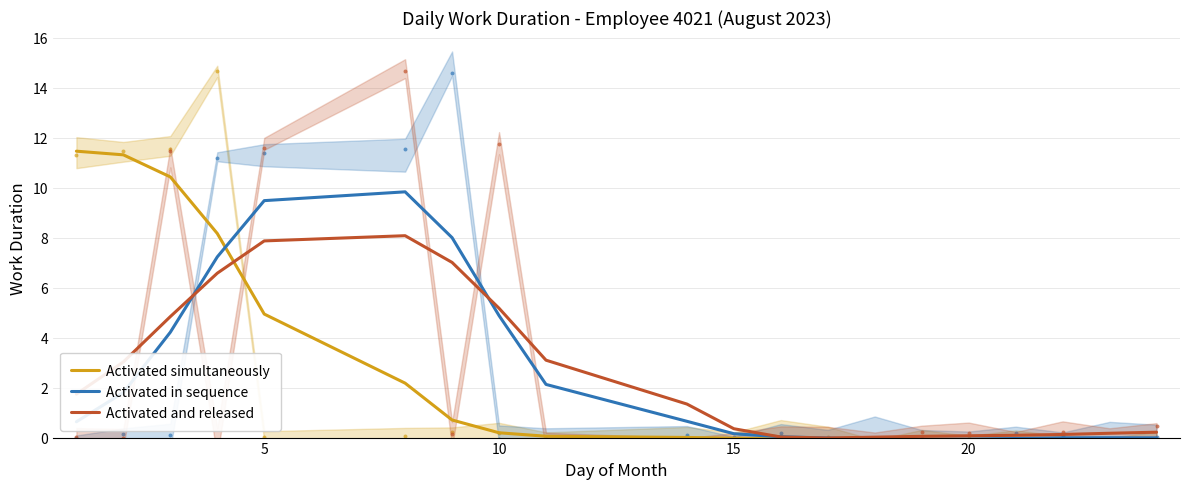

Which series has the widest spread of Y values?

Activated simultaneously